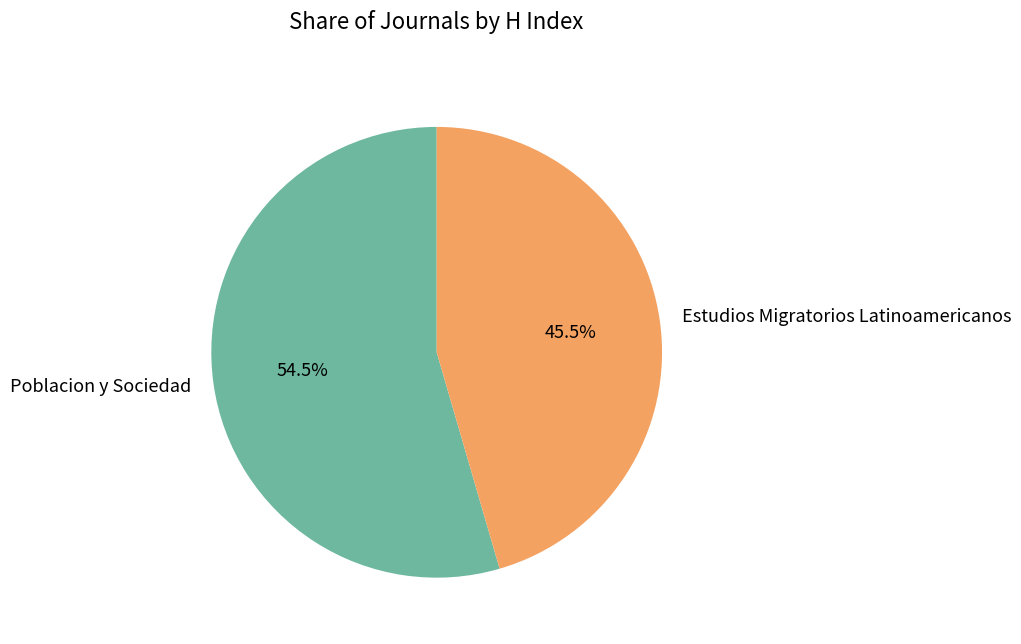

What is the largest slice in the pie chart?

Poblacion y Sociedad